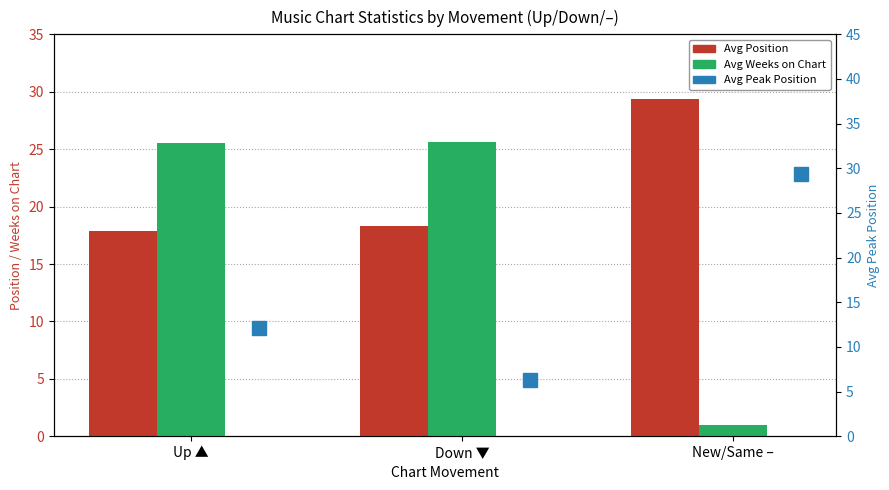

Between Up ▲ and New/Same –, which series saw the biggest shift?

Avg Weeks on Chart